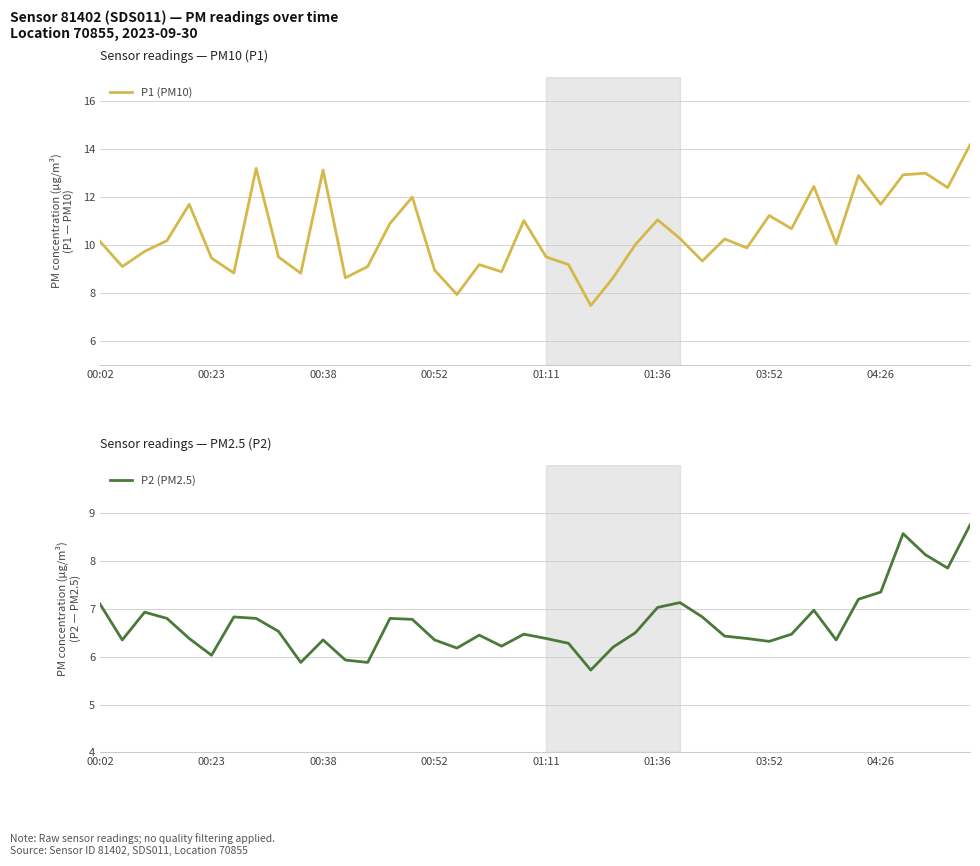

True or false: P1 (PM10) has more than 2 points higher than both neighbors.

True